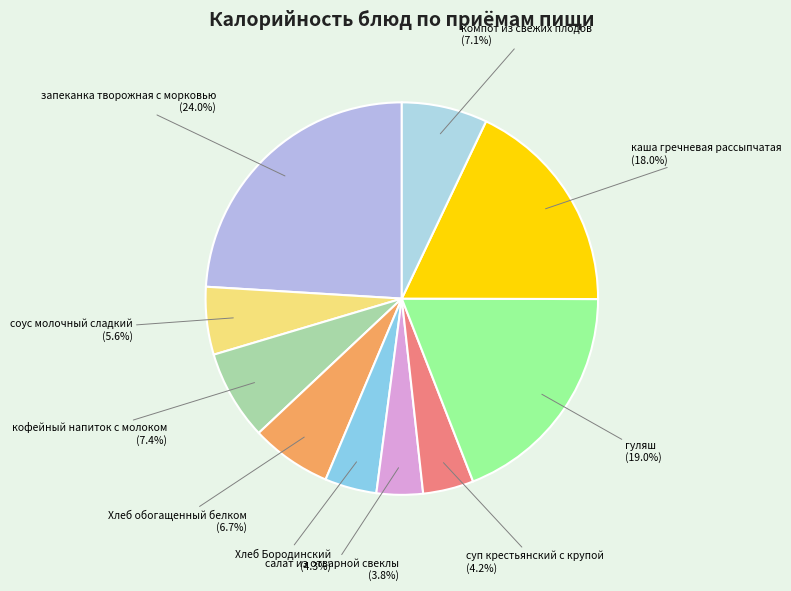

Is there any slice that represents more than half of the pie?

No